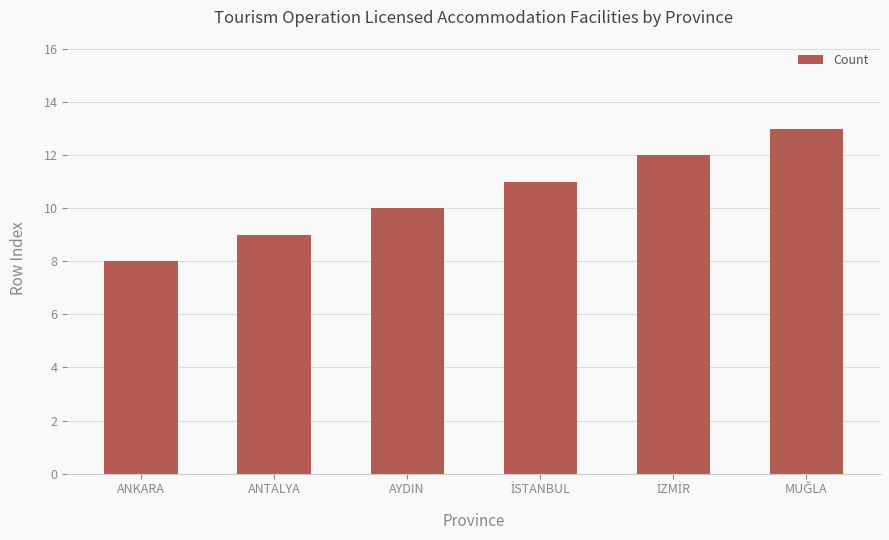

What is the change in value from ANKARA to AYDIN?

+2